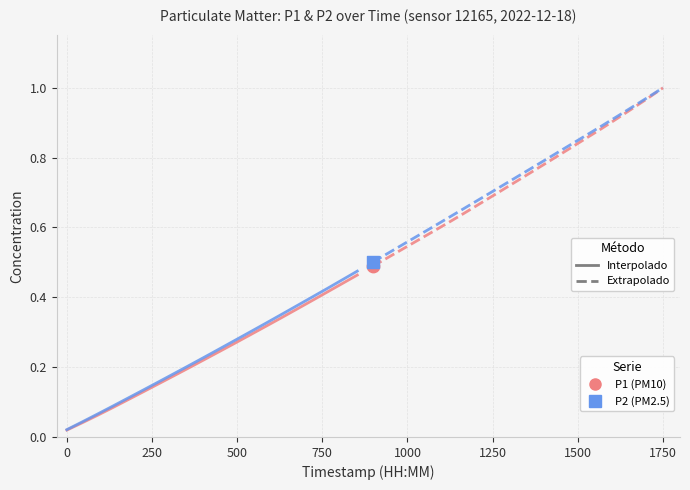

Which series reaches the maximum Y coordinate?

P2 (PM2.5) (Extrapolado)